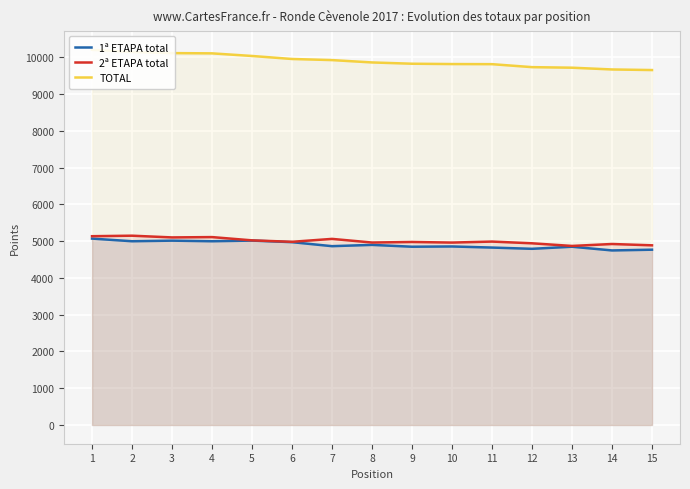

What is the average value of the 2ª ETAPA total series?

5006